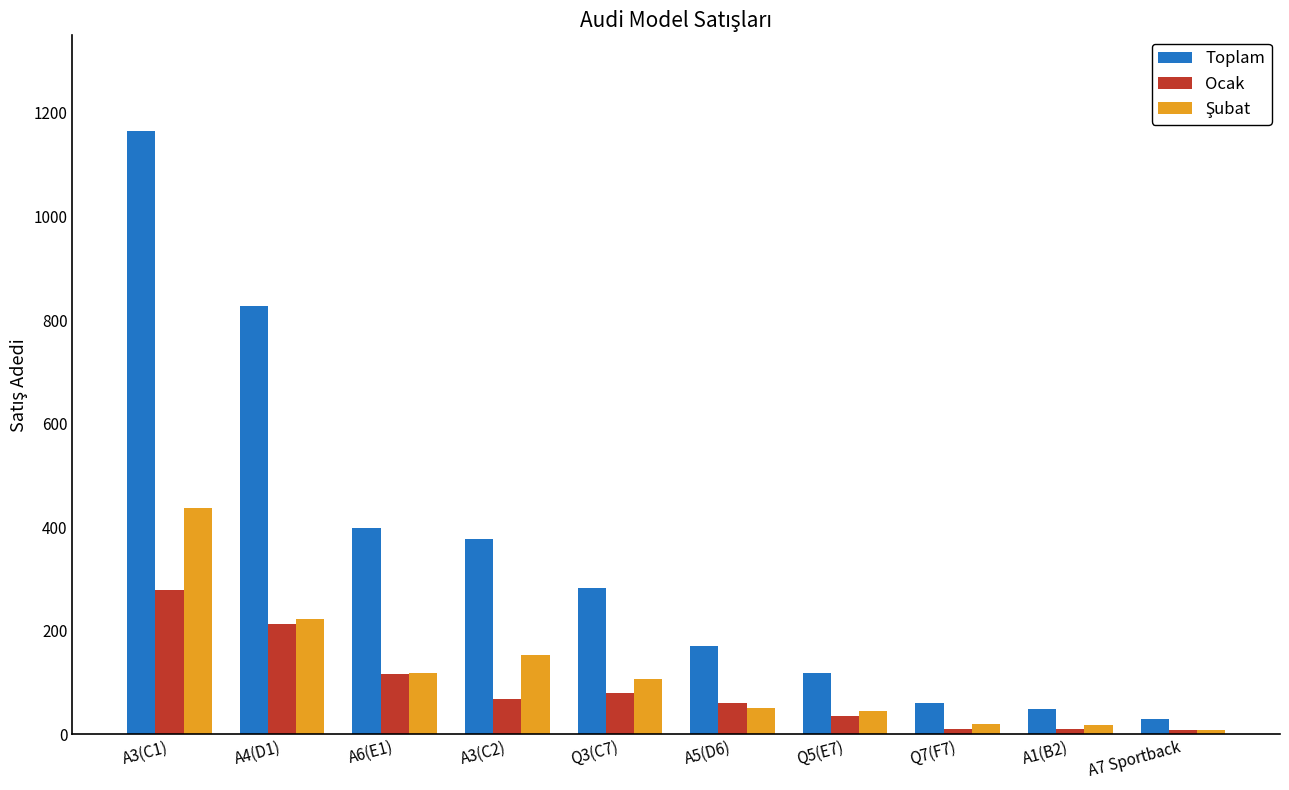

What is the spread (max minus min) of values at Q3(C7)?

204